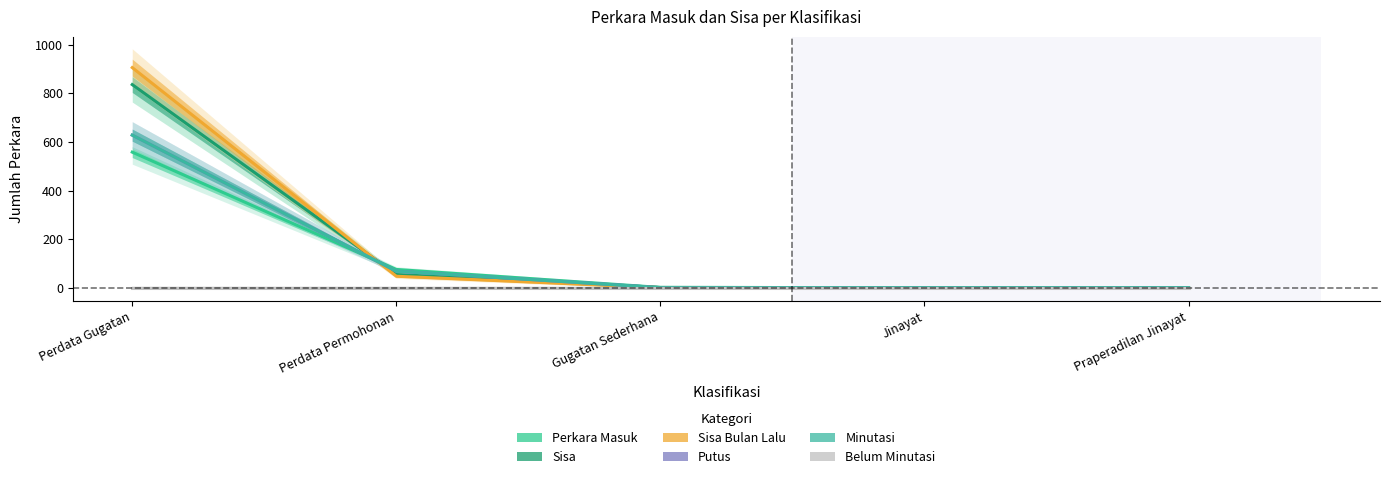

Which category has the lowest value in the Minutasi series?

Gugatan Sederhana